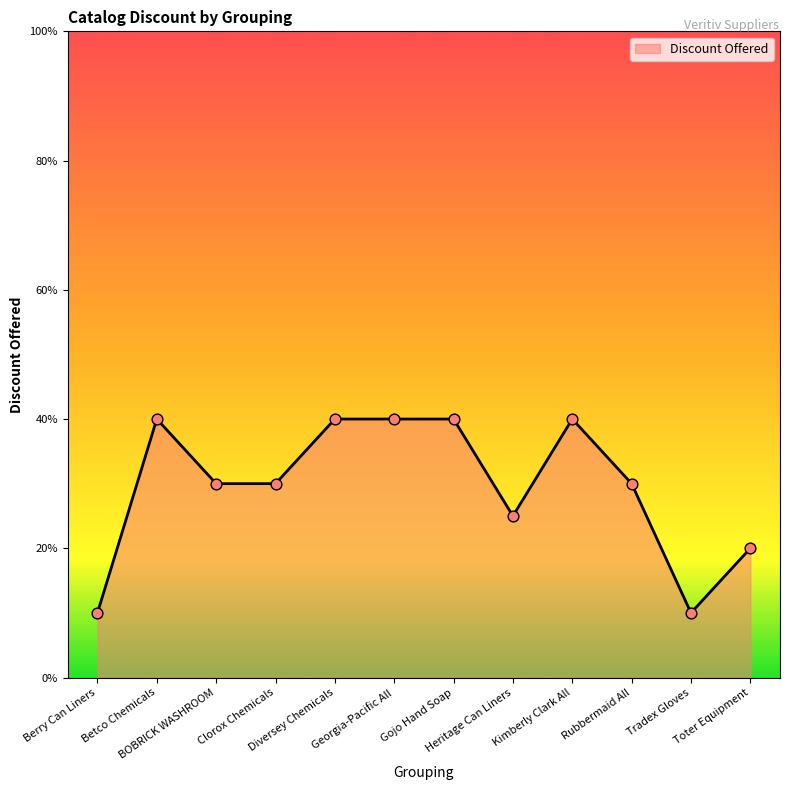

Between Georgia-Pacific All and Betco Chemicals, which is larger?

Georgia-Pacific All